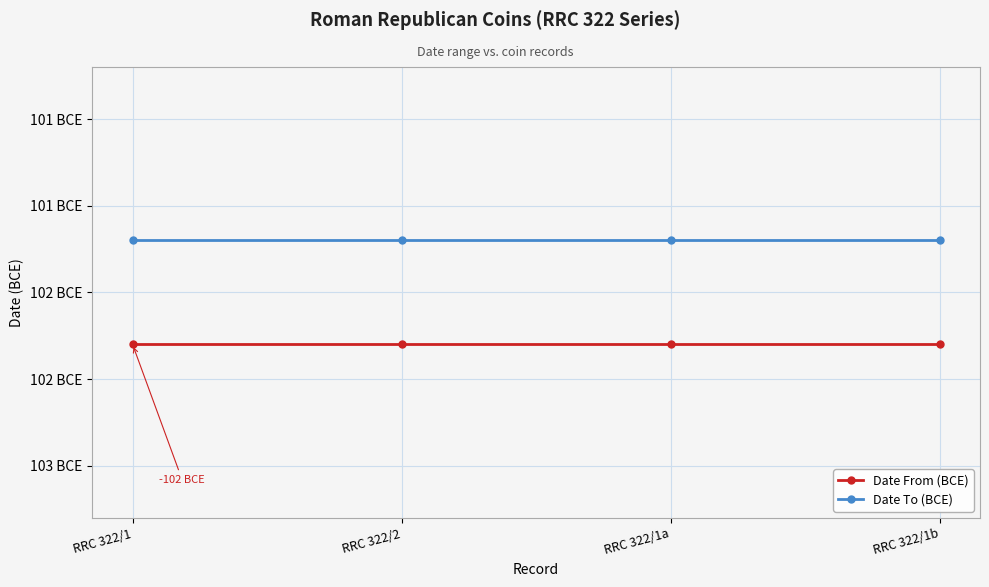

Is it true that Date To (BCE) equals -101.7 at RRC 322/2?

True